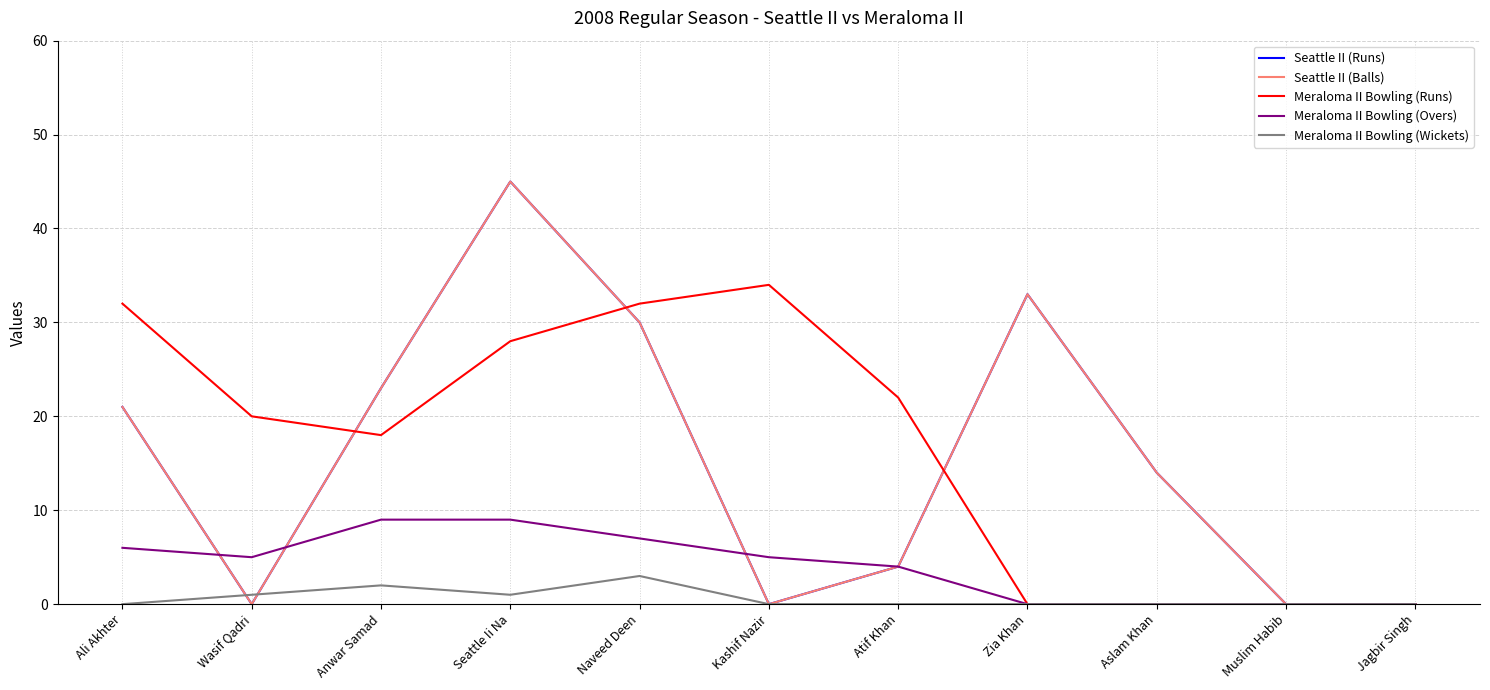

Does the chart display data point markers on the line(s)?

No